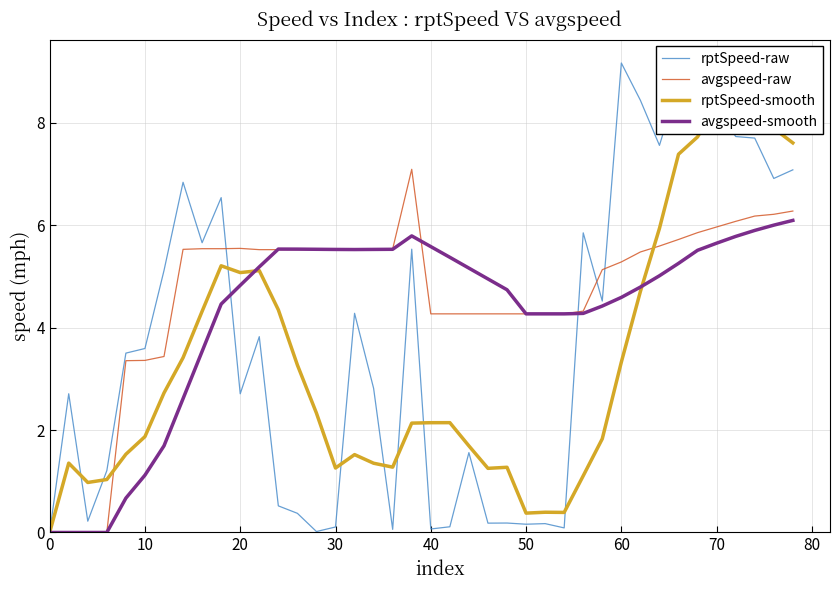

Rank the series by their maximum value, from highest to lowest.

rptSpeed-raw, rptSpeed-smooth, avgspeed-raw, avgspeed-smooth